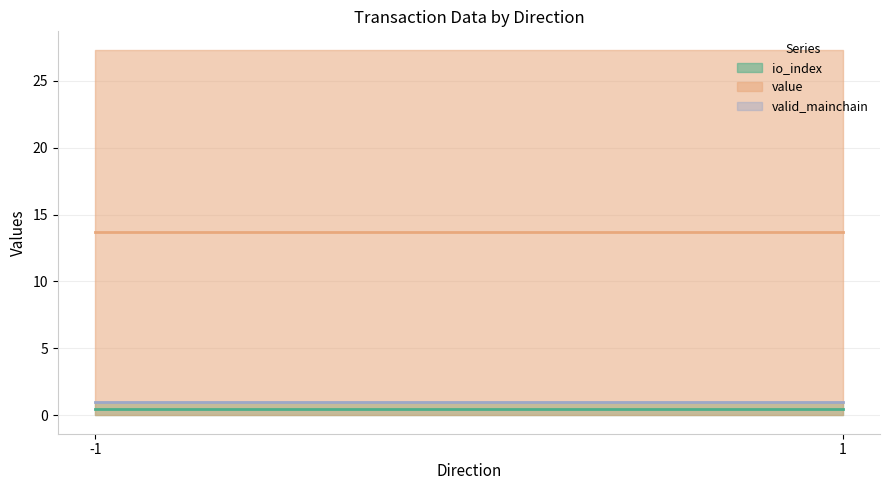

At how many categories does at least one series exceed 12?

2